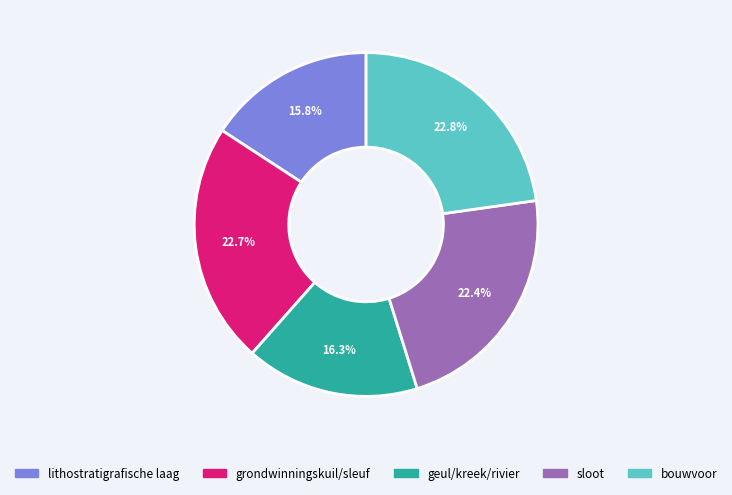

What percentage is NOT represented by bouwvoor?

77.2%